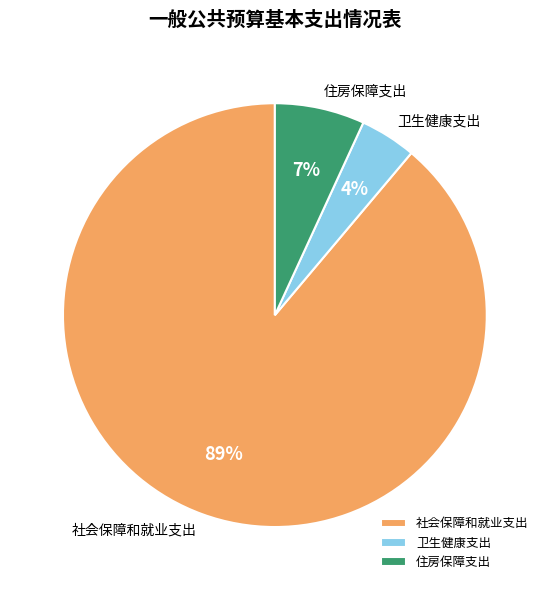

What is the largest slice in the pie chart?

社会保障和就业支出